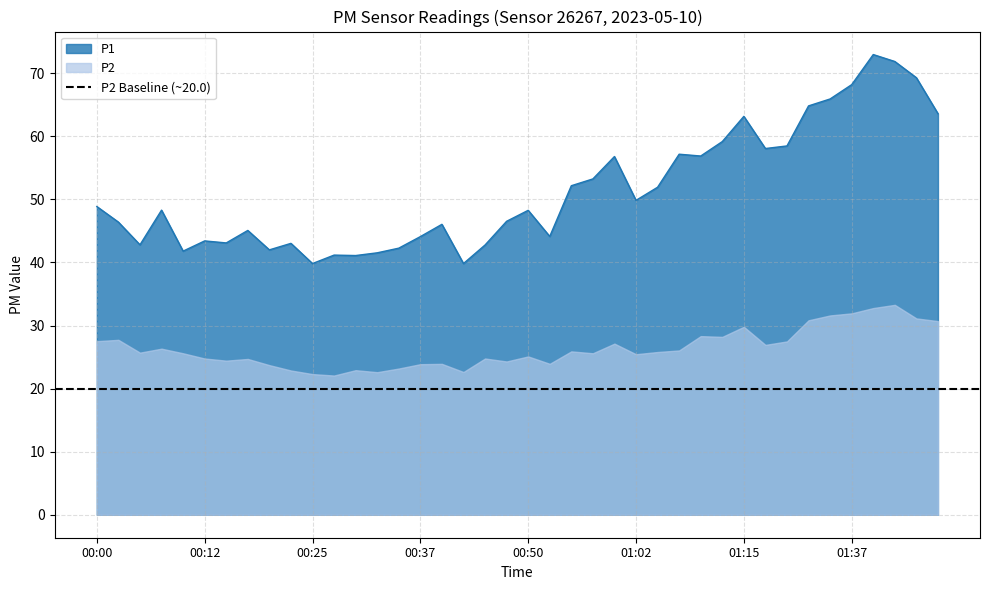

What is the label of the 13th point from the left?

00:30